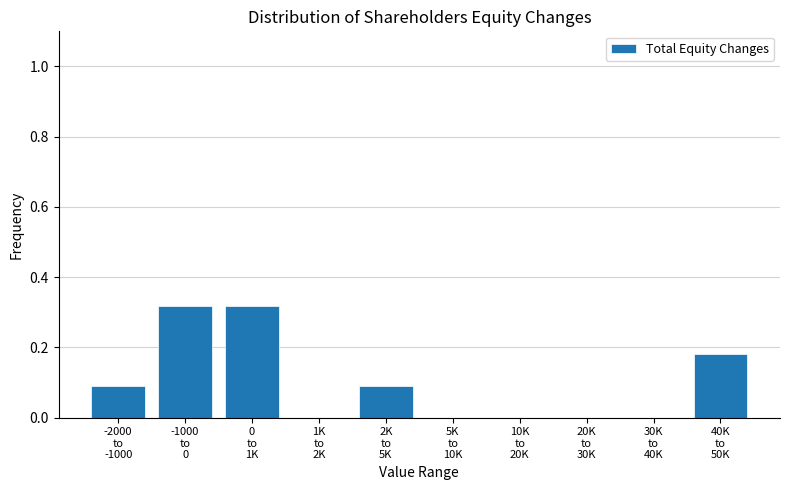

What is the sum of all values?

1.0